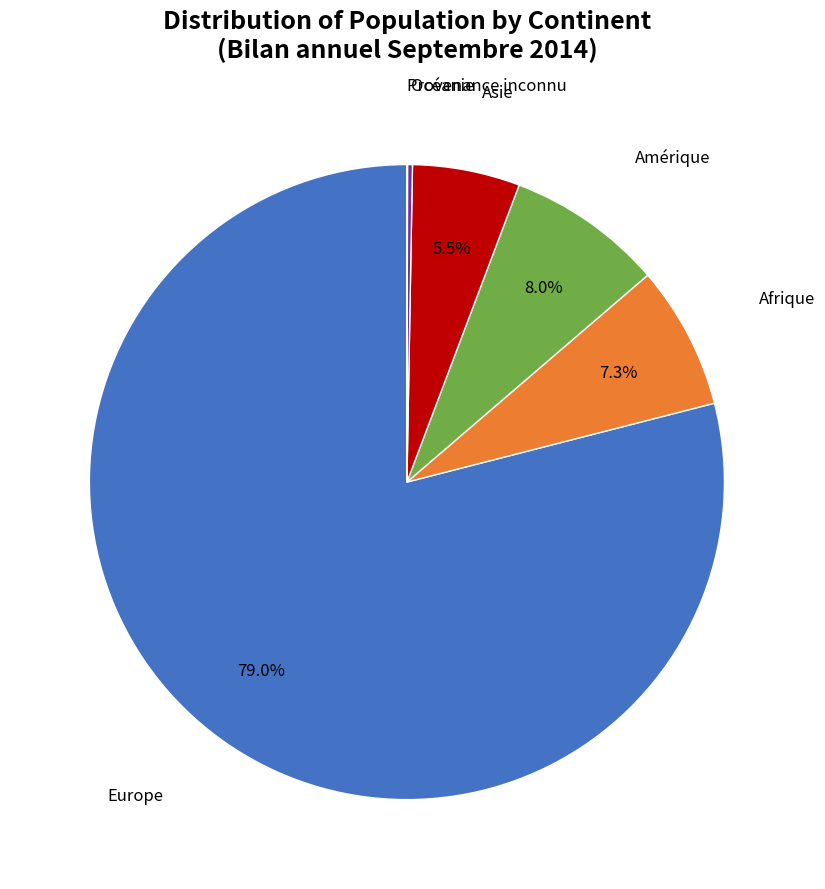

Does Asie represent more than half of the total?

No